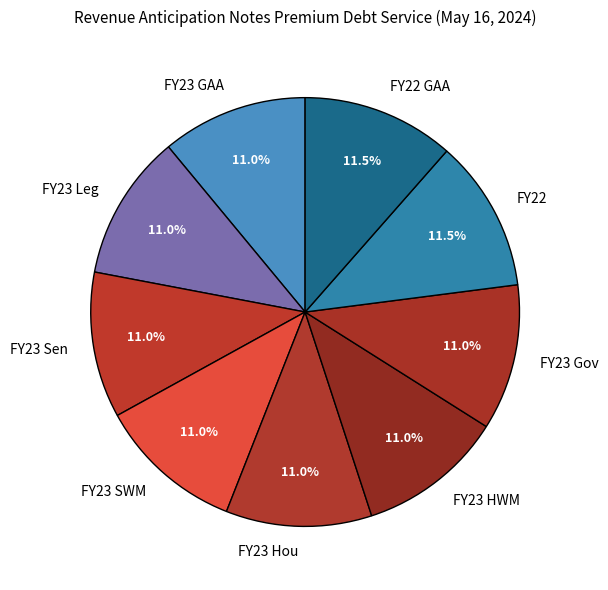

Is FY23 Gov the majority of the pie?

No